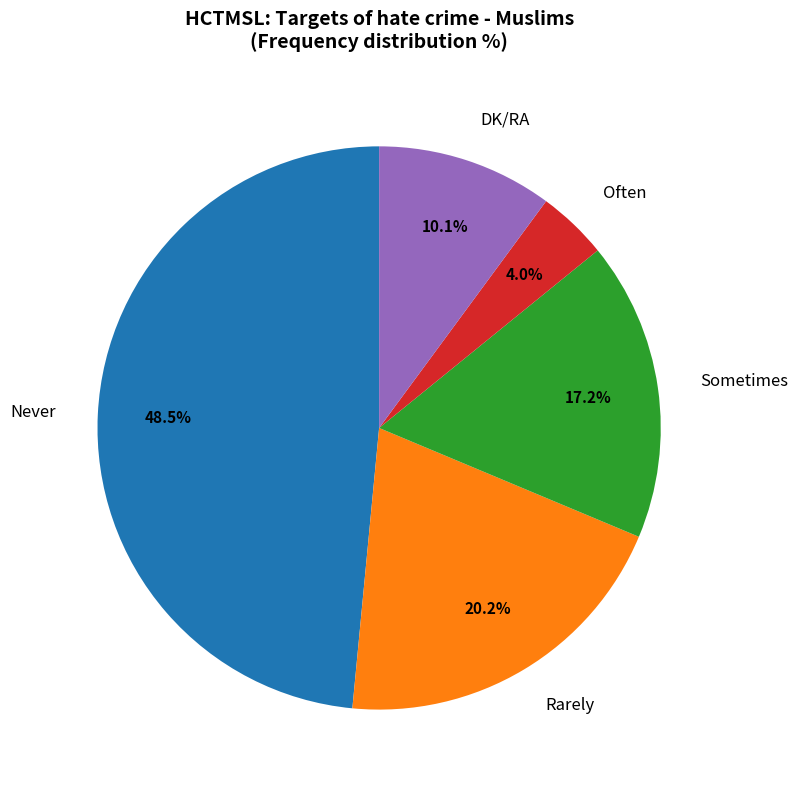

To the nearest percent, what is the difference between the DK/RA and Sometimes slice percentages?

7%